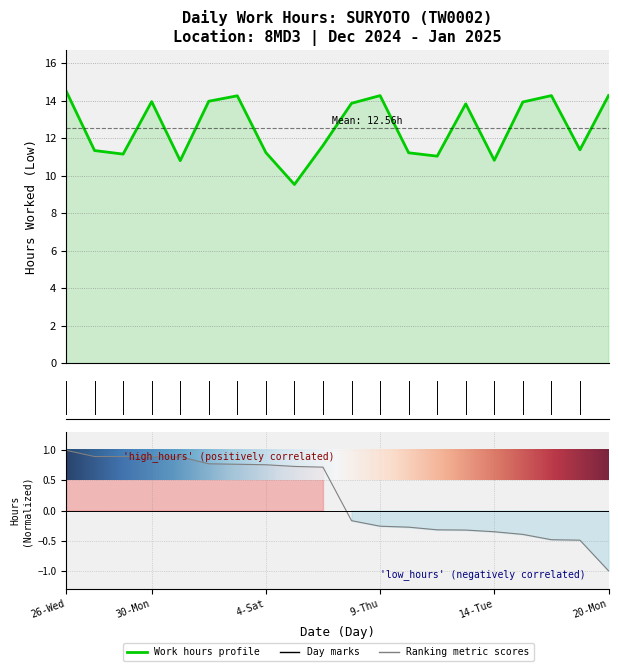

Where does the data first go above 13?

26-Wed